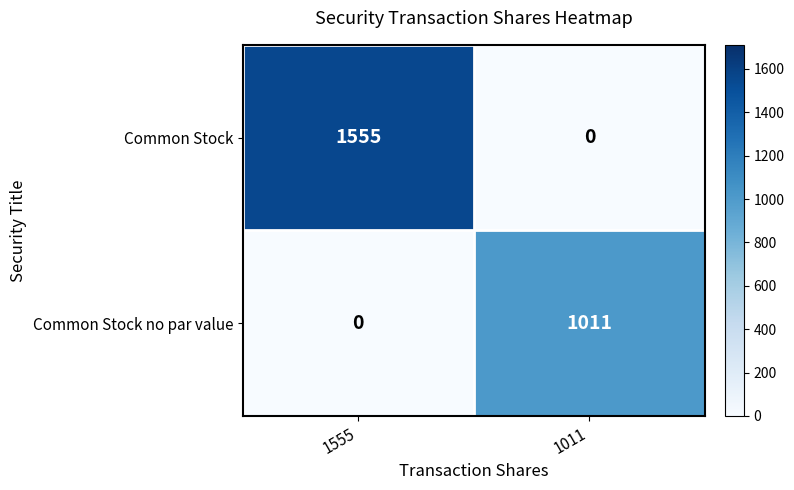

What is the spread (max minus min) of values at 1555?

1555